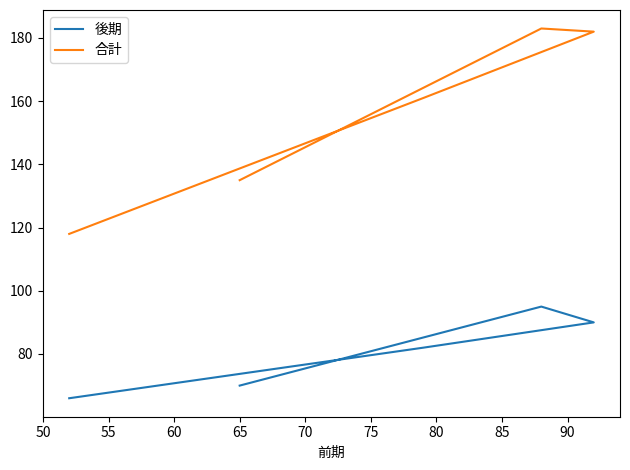

What are all the series names shown in the legend?

後期, 合計